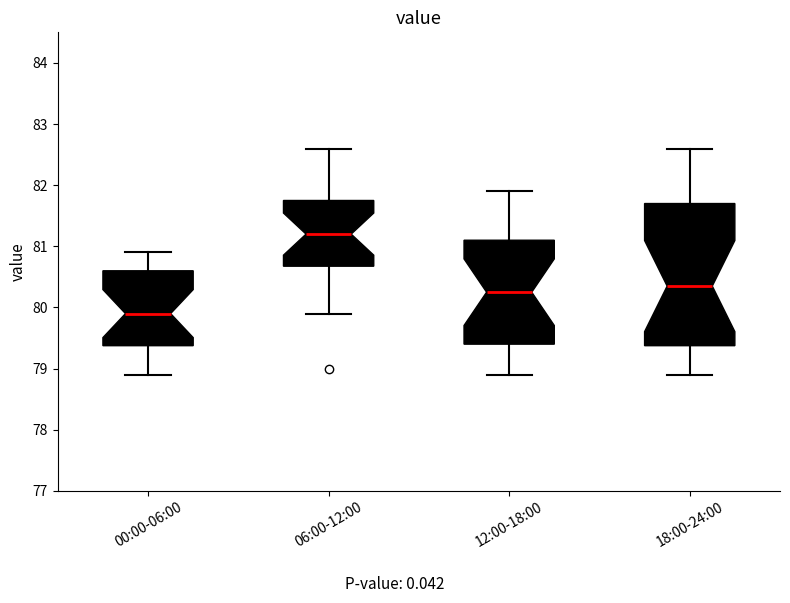

Where does the lower whisker of the box for 06:00-12:00 end on the y-axis? The values are not printed on the chart, so give them approximately, as read against the axis.

79.9